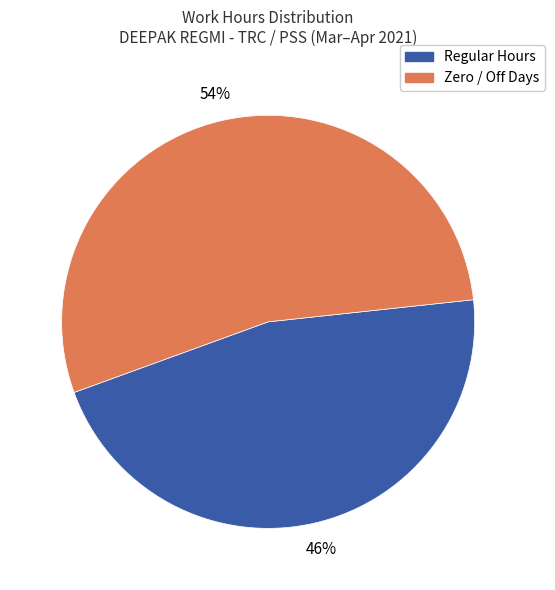

To the nearest percent, what is the average slice percentage?

50%